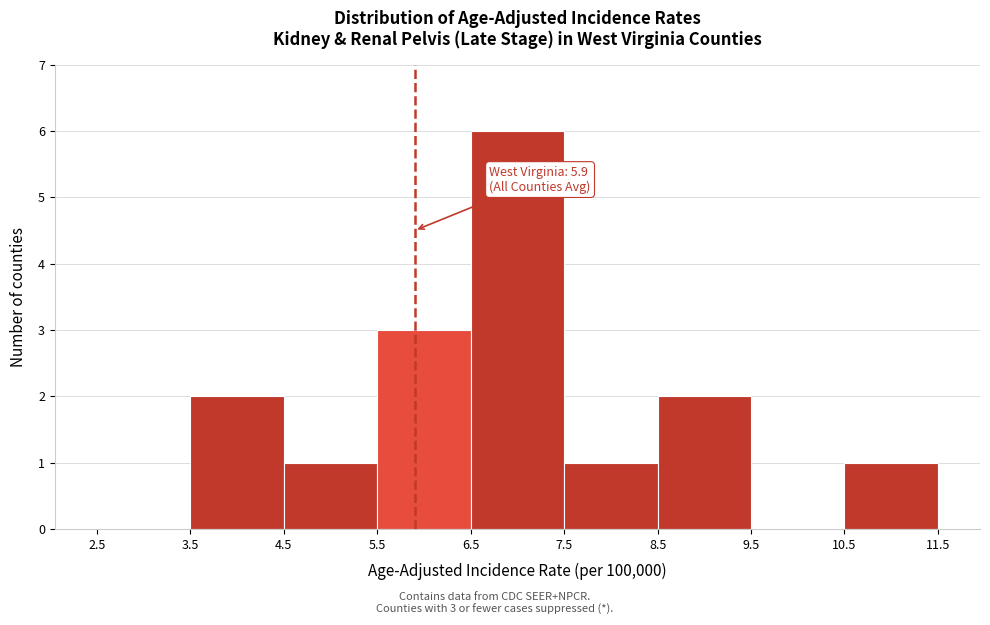

Over which range of the x-axis is the bar tallest?

6.5 to 7.5